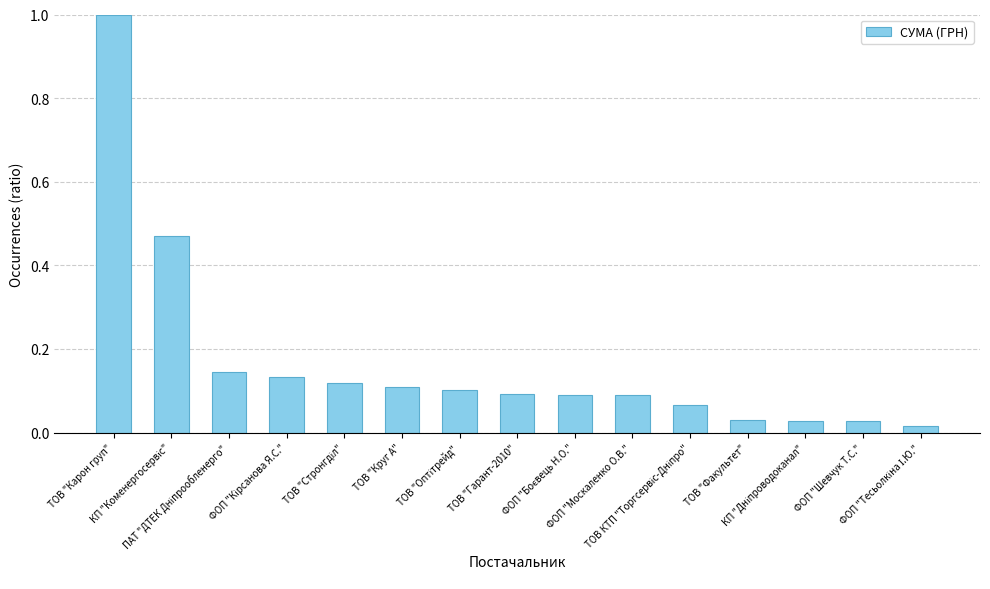

What is the sum of all values?

2.5